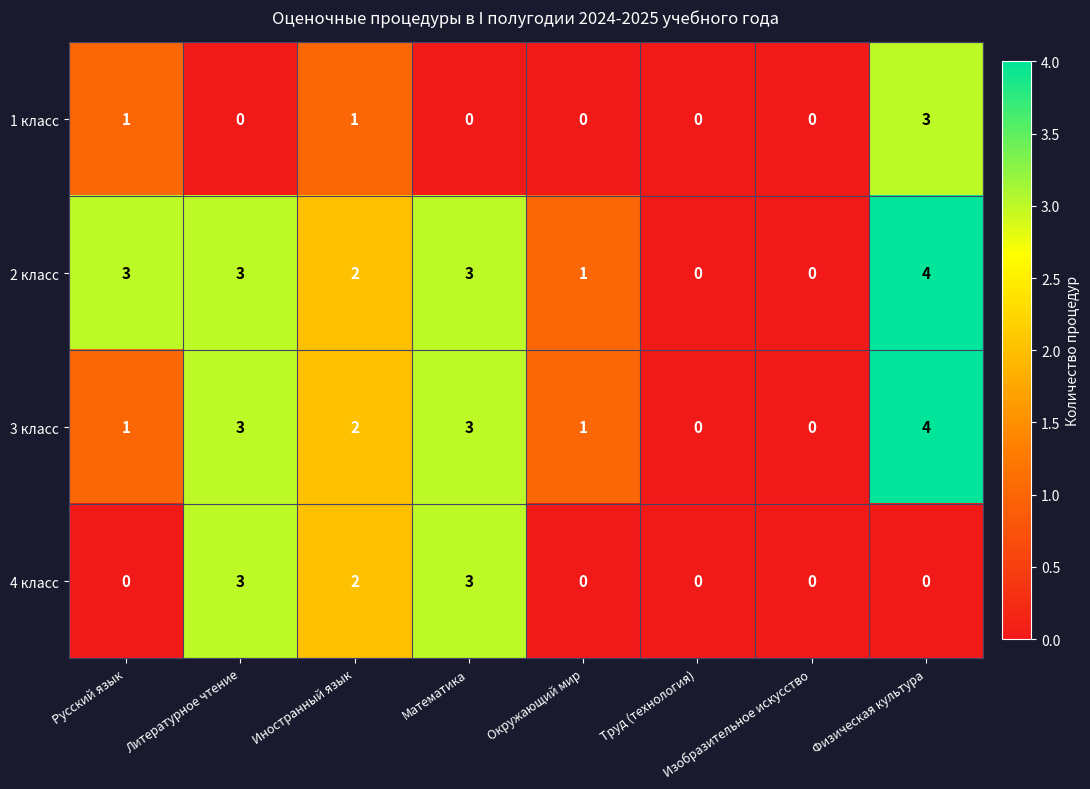

What is the maximum value shown in the chart?

4